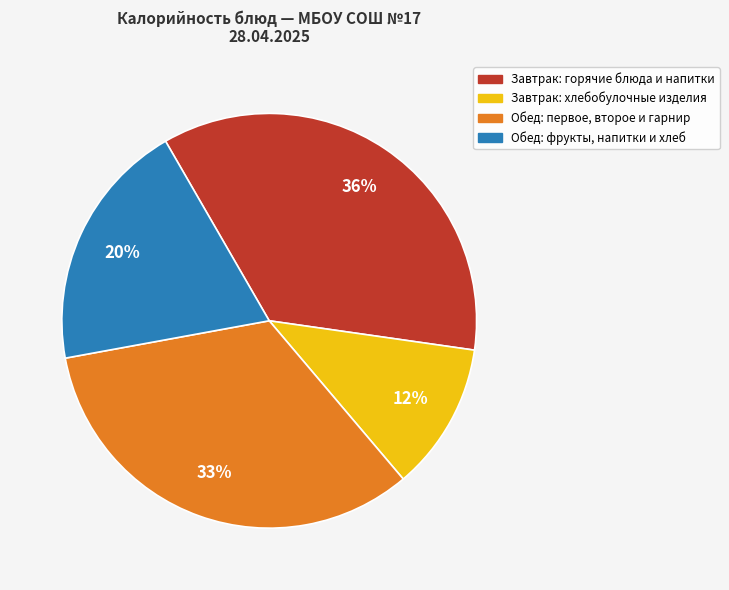

To the nearest percent, what is the average slice percentage?

25%